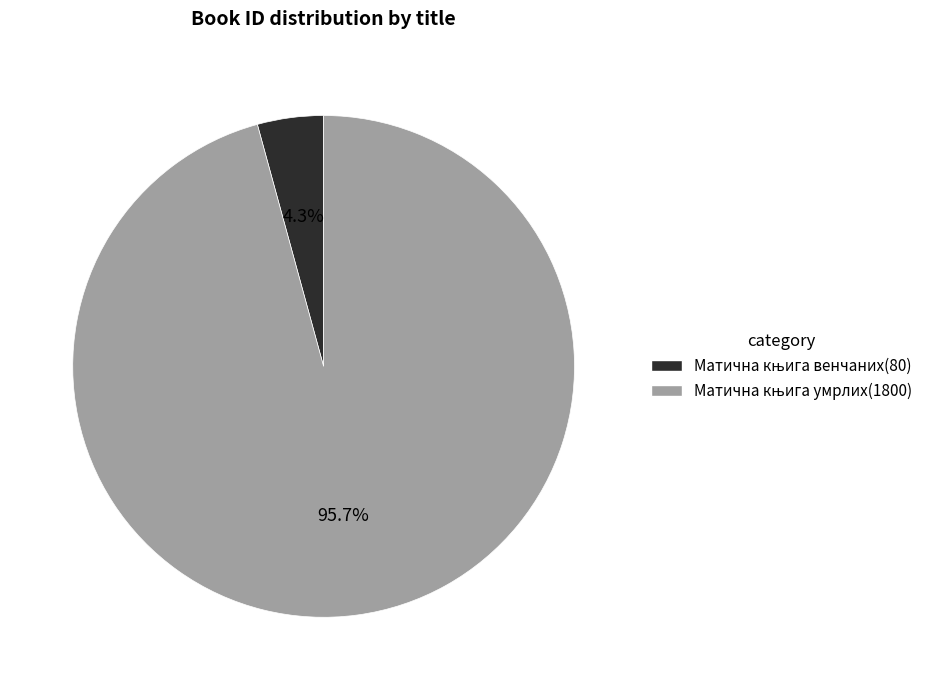

Which category has the smallest portion of the pie?

Матична књига венчаних